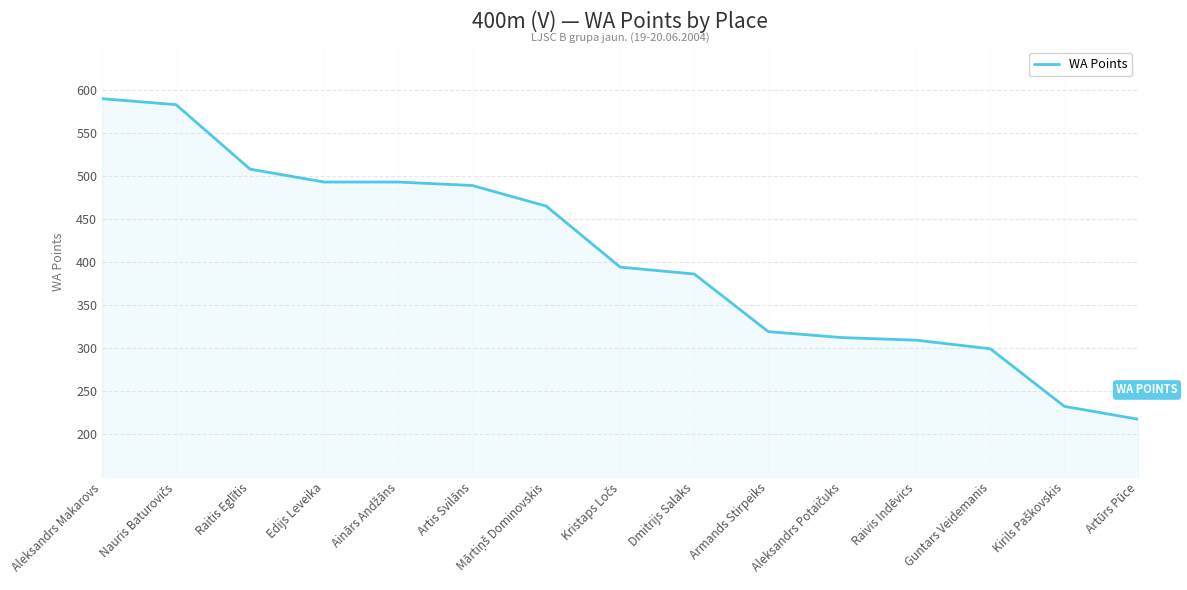

What is the maximum value shown in the chart?

590